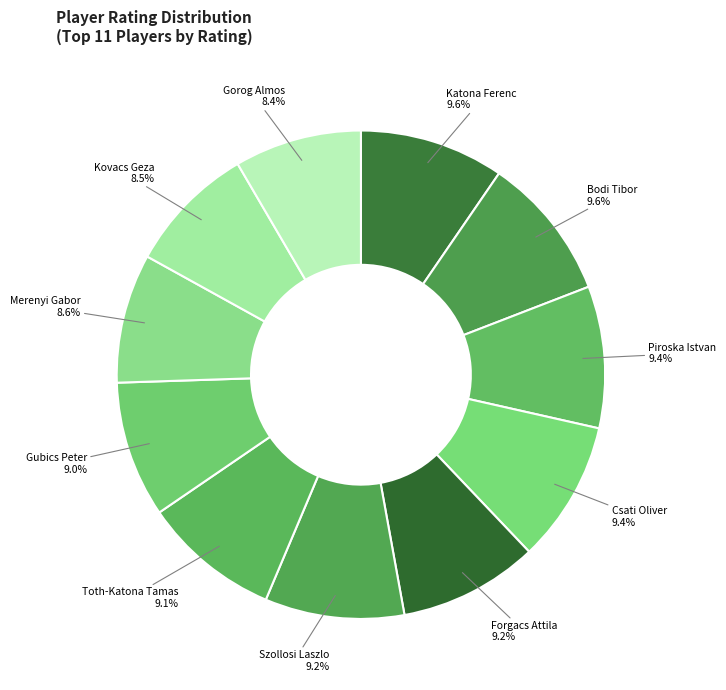

How many slices are in this pie chart?

11